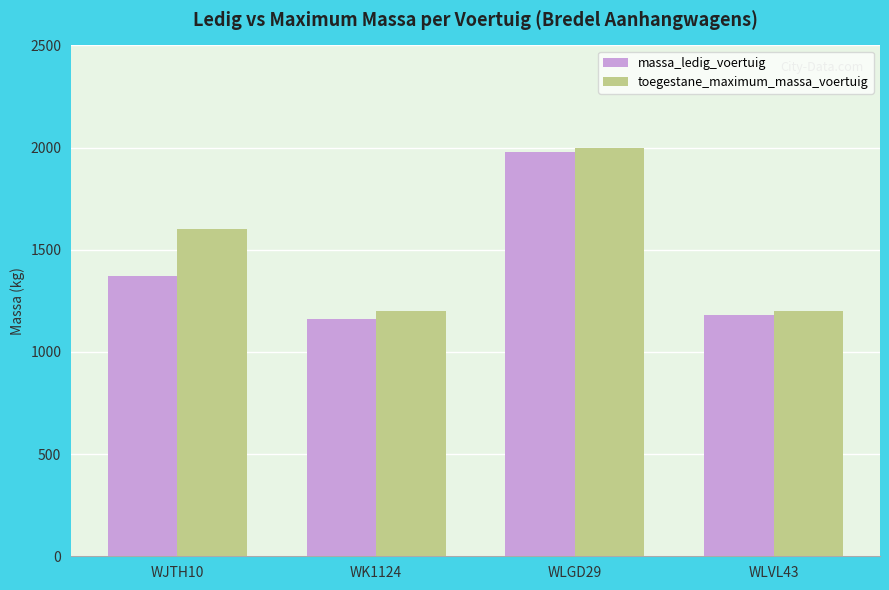

Which series has the largest total across all categories?

toegestane_maximum_massa_voertuig